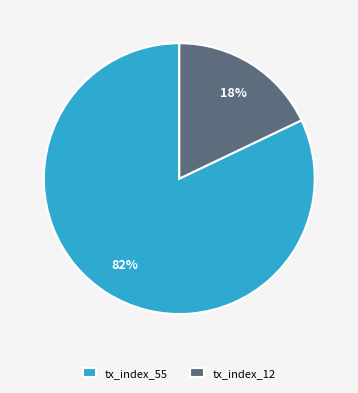

True or false: tx_index_55 accounts for 73% of the total.

False